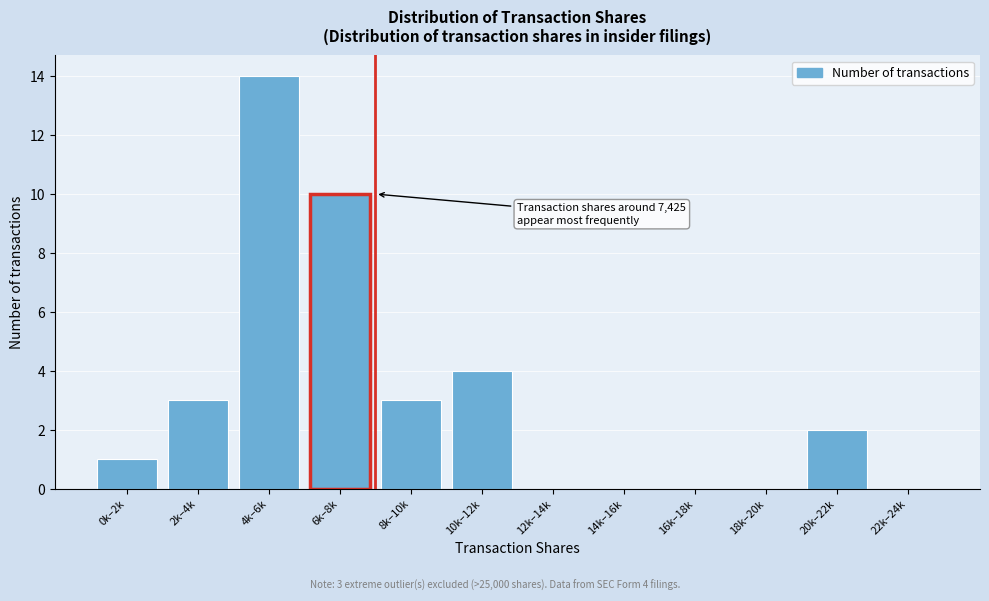

Reading right to left, extract all data points from this chart.

22k–24k=0	20k–22k=2	18k–20k=0	16k–18k=0	14k–16k=0	12k–14k=0	10k–12k=4	8k–10k=3	6k–8k=10	4k–6k=14	2k–4k=3	0k–2k=1